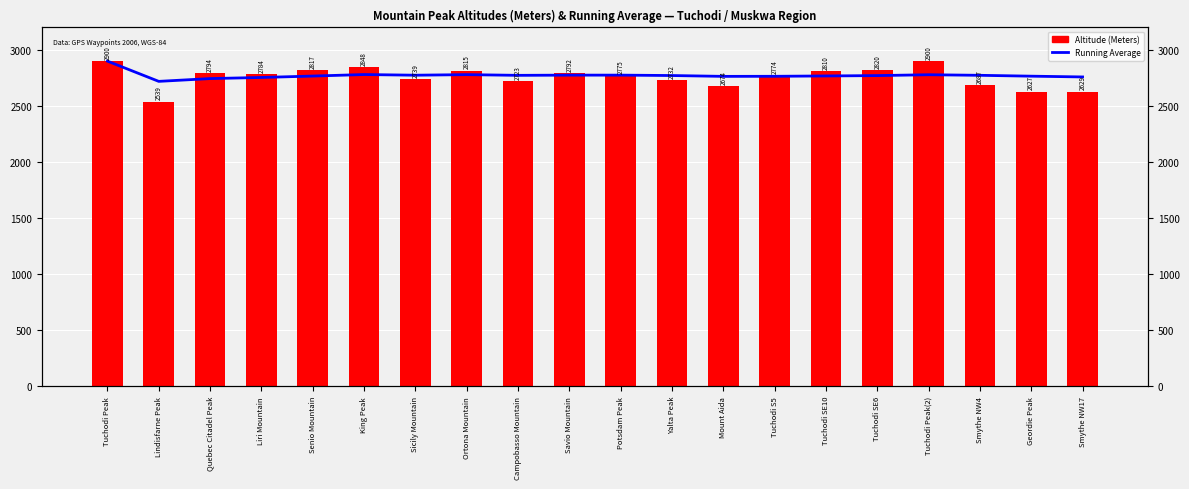

The value of Running Average at Sicily Mountain is 2774.4. True or false?

True